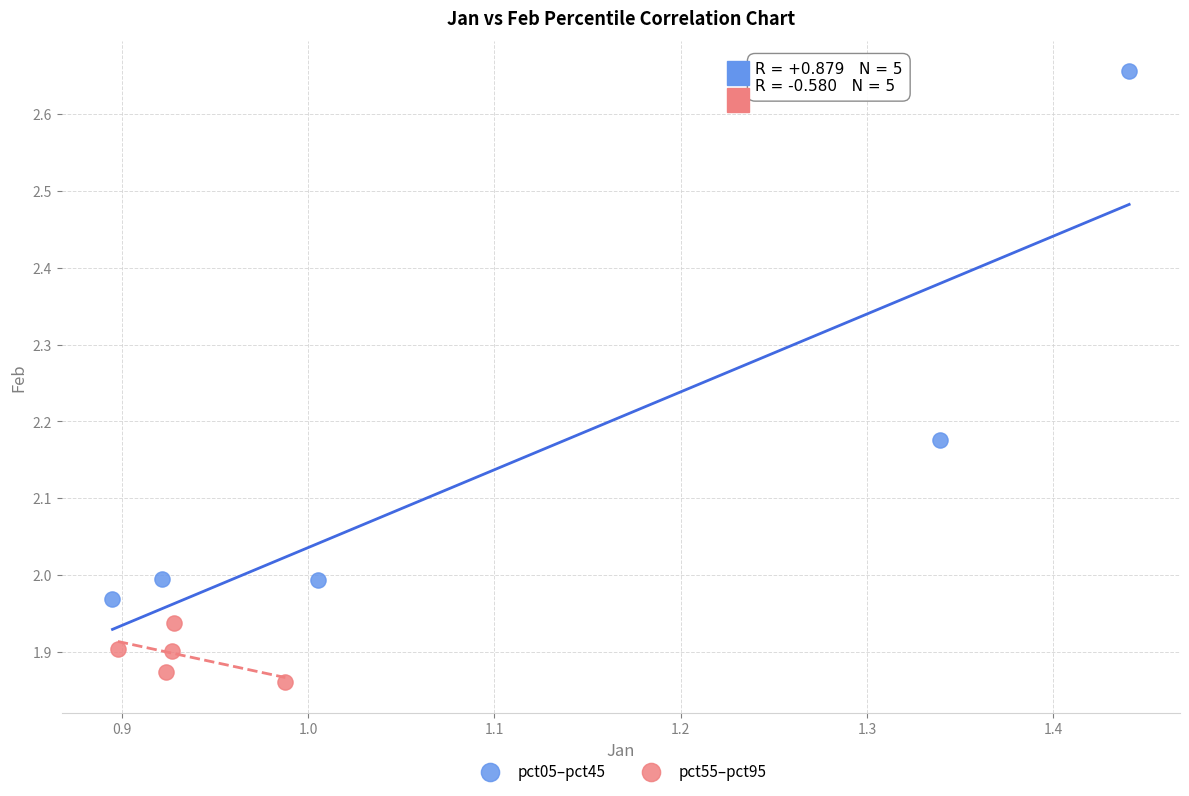

What are all the series names shown in the legend?

pct05–pct45, pct55–pct95